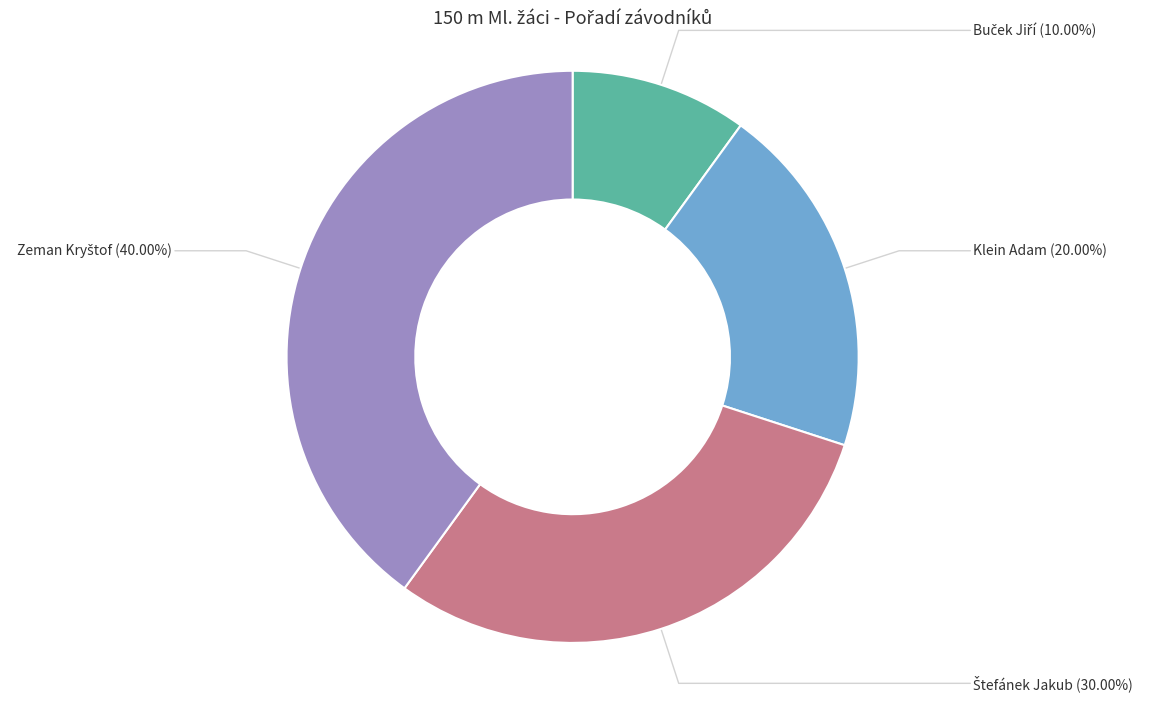

Is Klein Adam the majority of the pie?

No